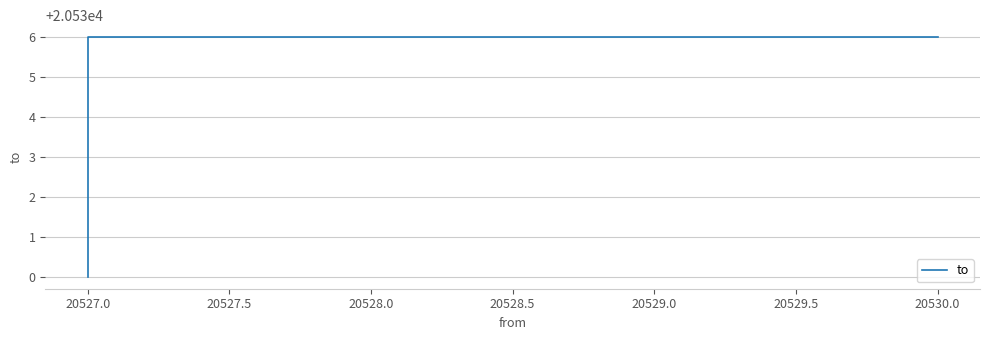

What is the difference between the second highest and minimum values?

6